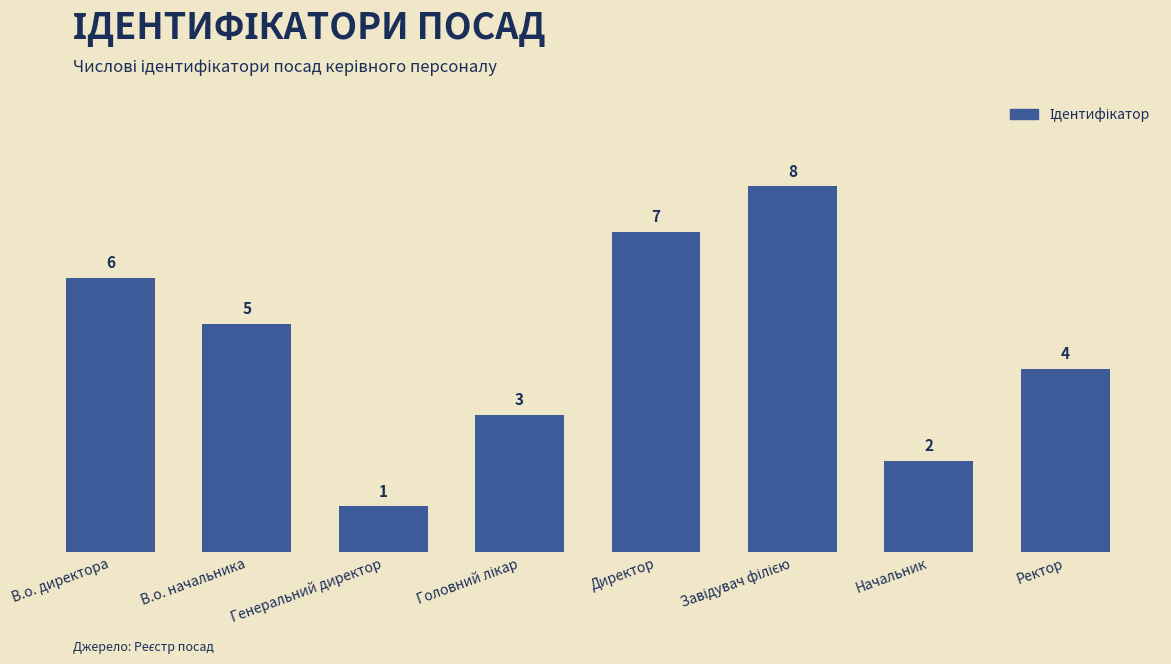

What is the label of the 4th bar from the right?

Директор